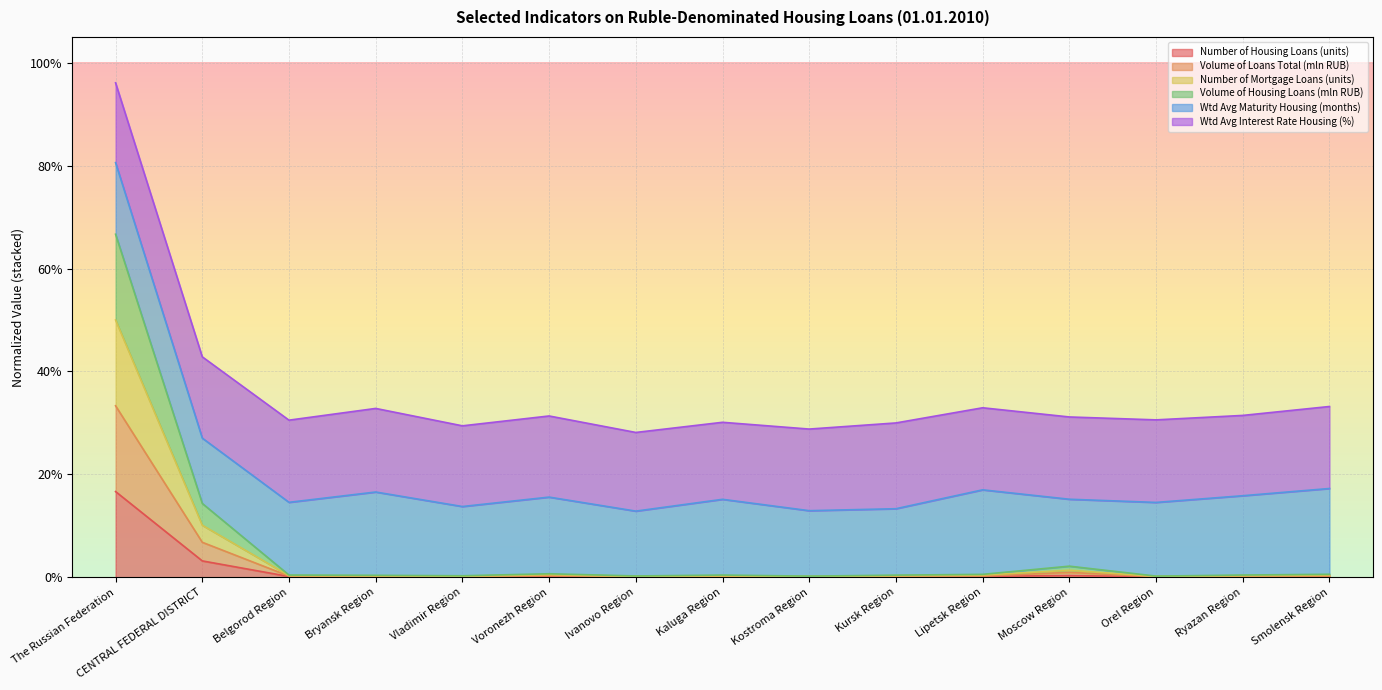

Which series has the widest spread of values?

Volume of Loans Total (mln RUB)